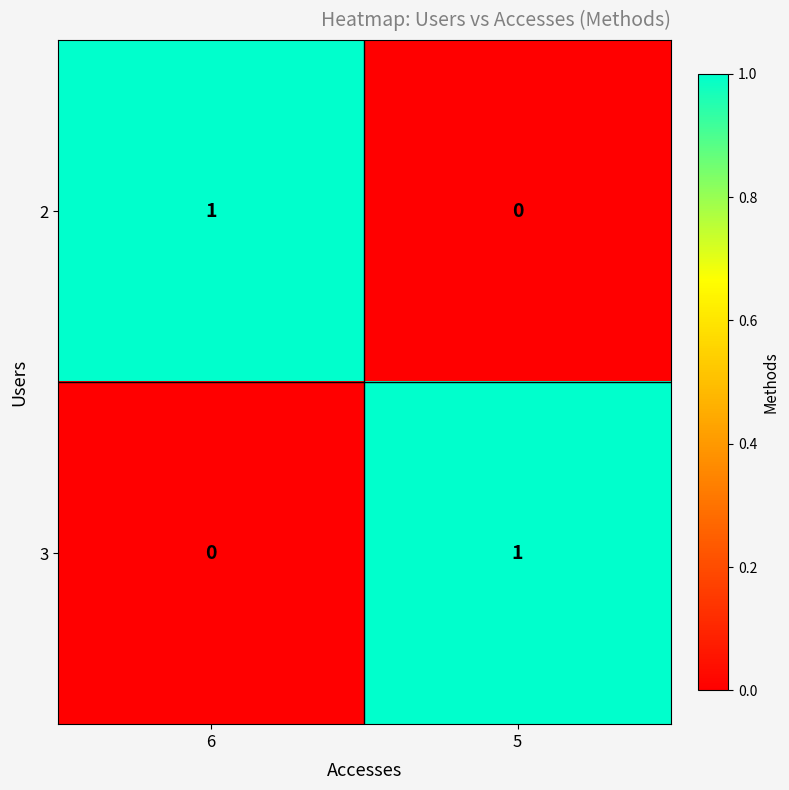

How many data points does each series have?

2